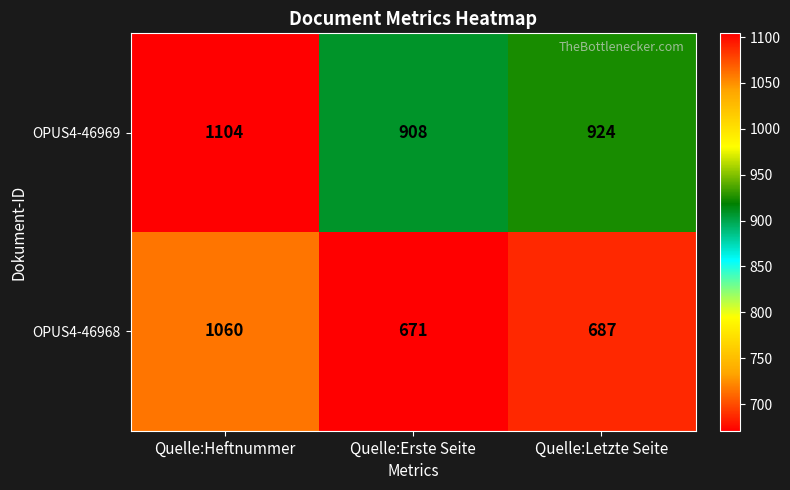

Between Quelle:Heftnummer and Quelle:Letzte Seite, which series saw the biggest shift?

OPUS4-46968